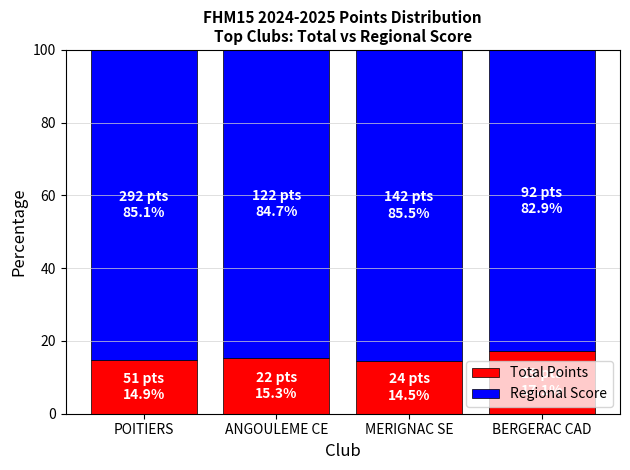

What is the sum of the Total Points values at BERGERAC CAD and ANGOULEME CE?

32.4